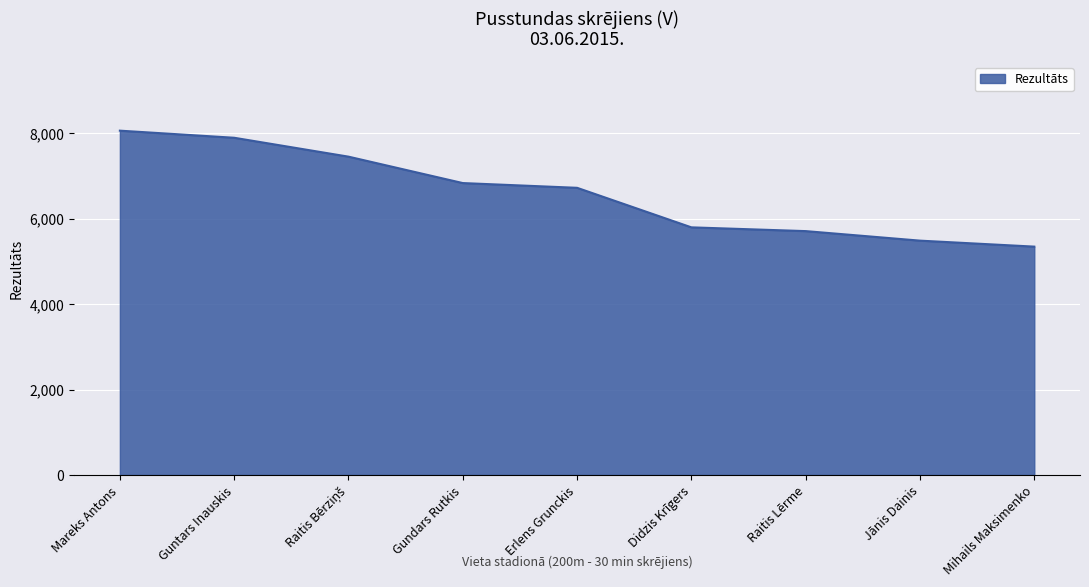

How many values are below 6719?

4